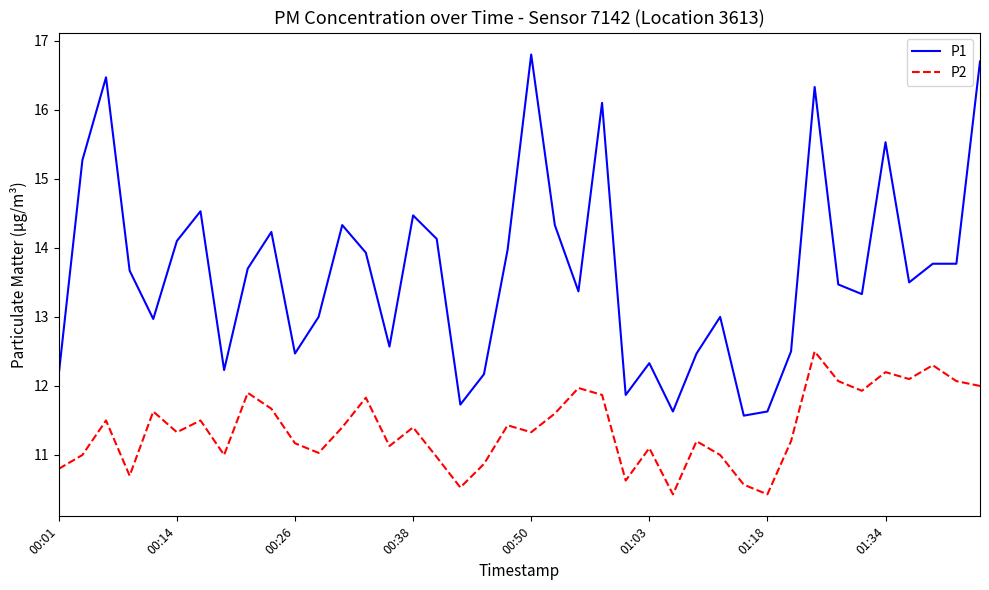

List the series in order of their overall mean, lowest first.

P2, P1